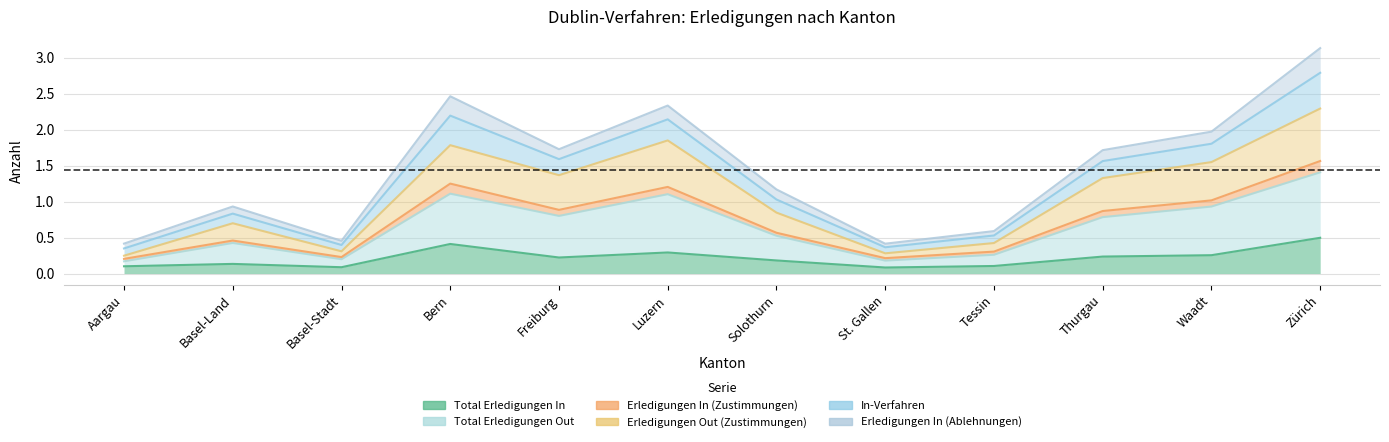

What is the highest value of the Total Erledigungen In series?

0.5